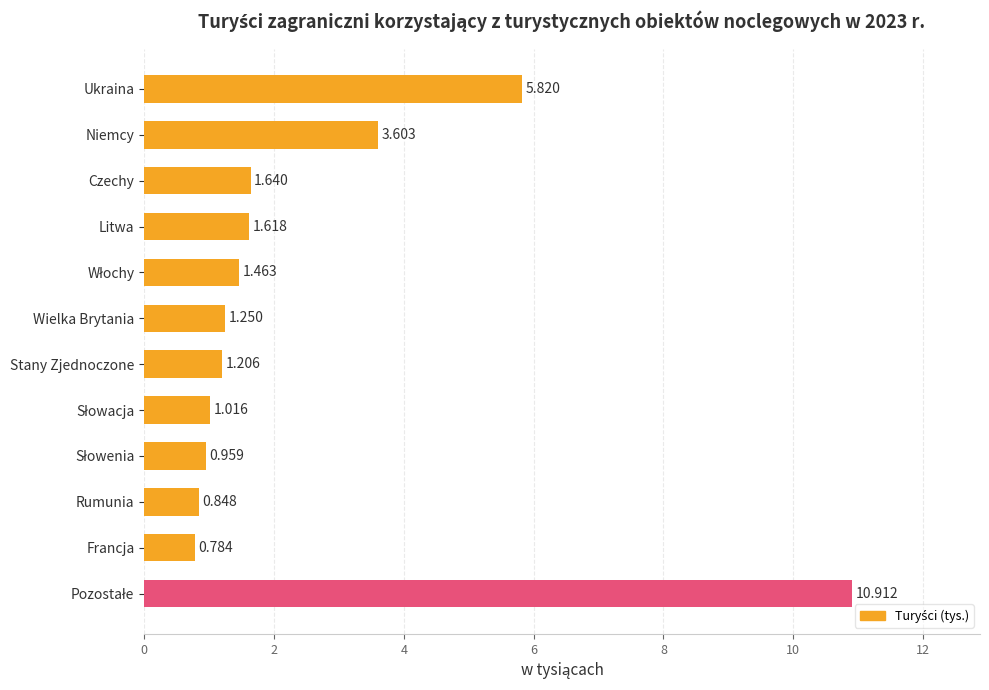

Which label corresponds to the smallest value in the chart?

Francja